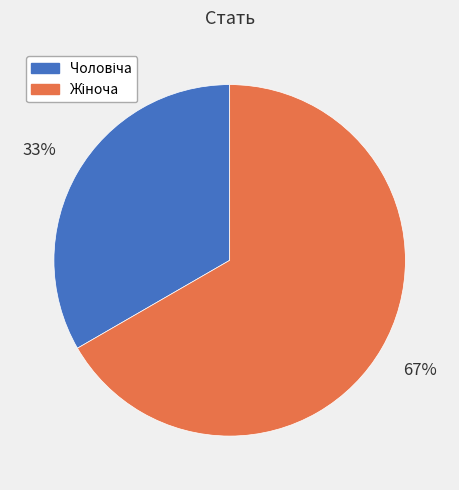

To the nearest percent, what is the average slice percentage?

50%